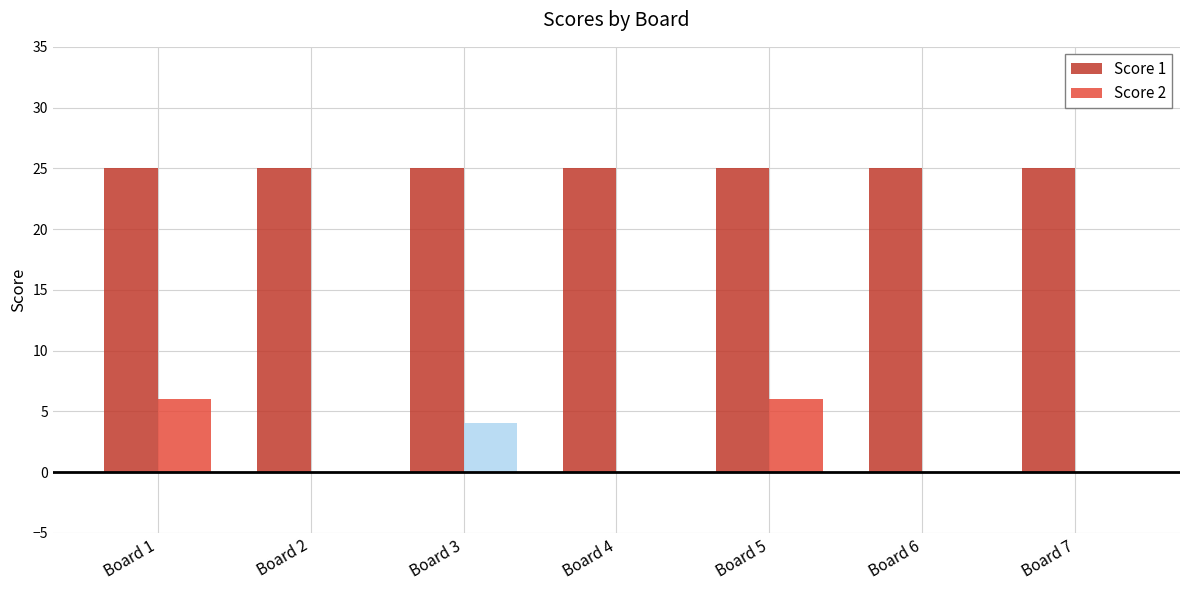

Which series changed the most between Board 1 and Board 6?

Score 2